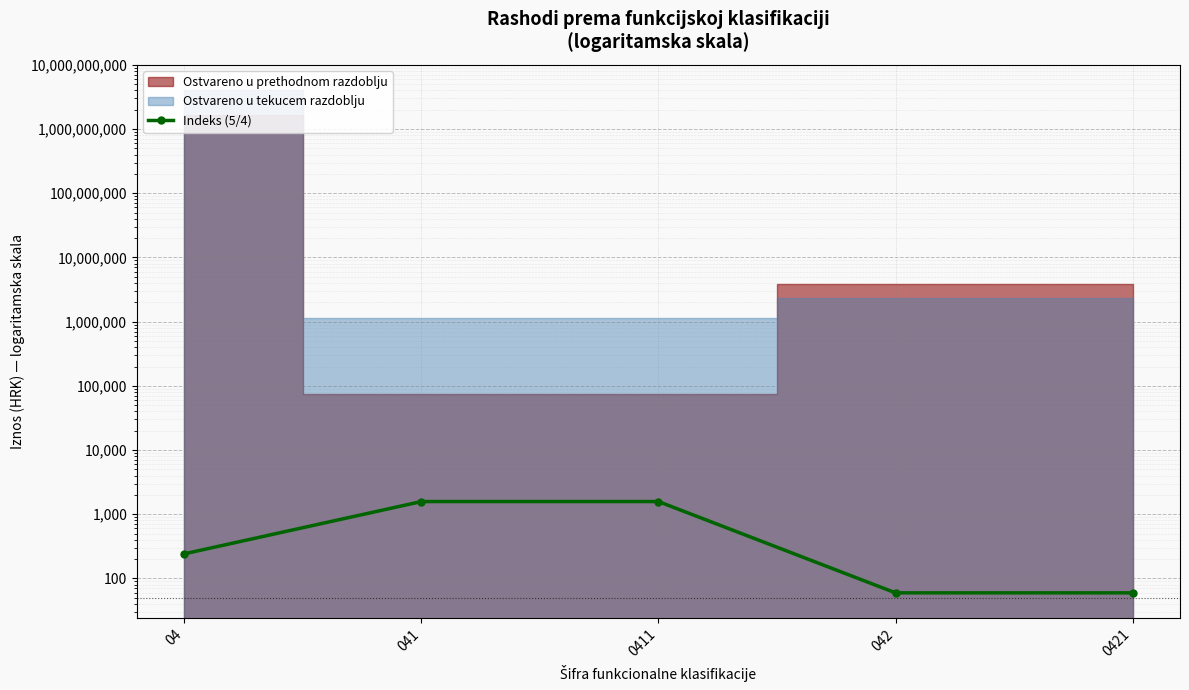

Reading left to right, extract all data points from this chart.

04=241.7	041=1576.5	0411=1576.5	042=59.6	0421=59.6